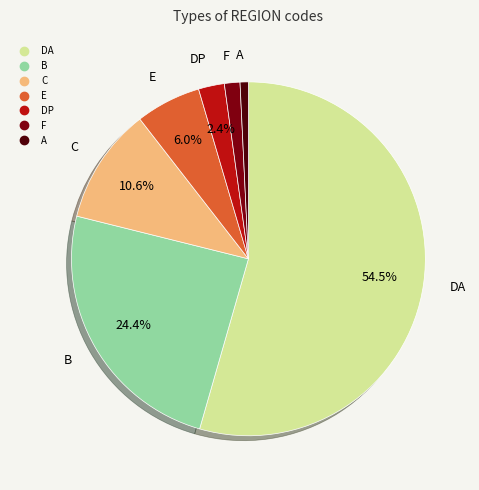

How many segments does this pie chart have?

7